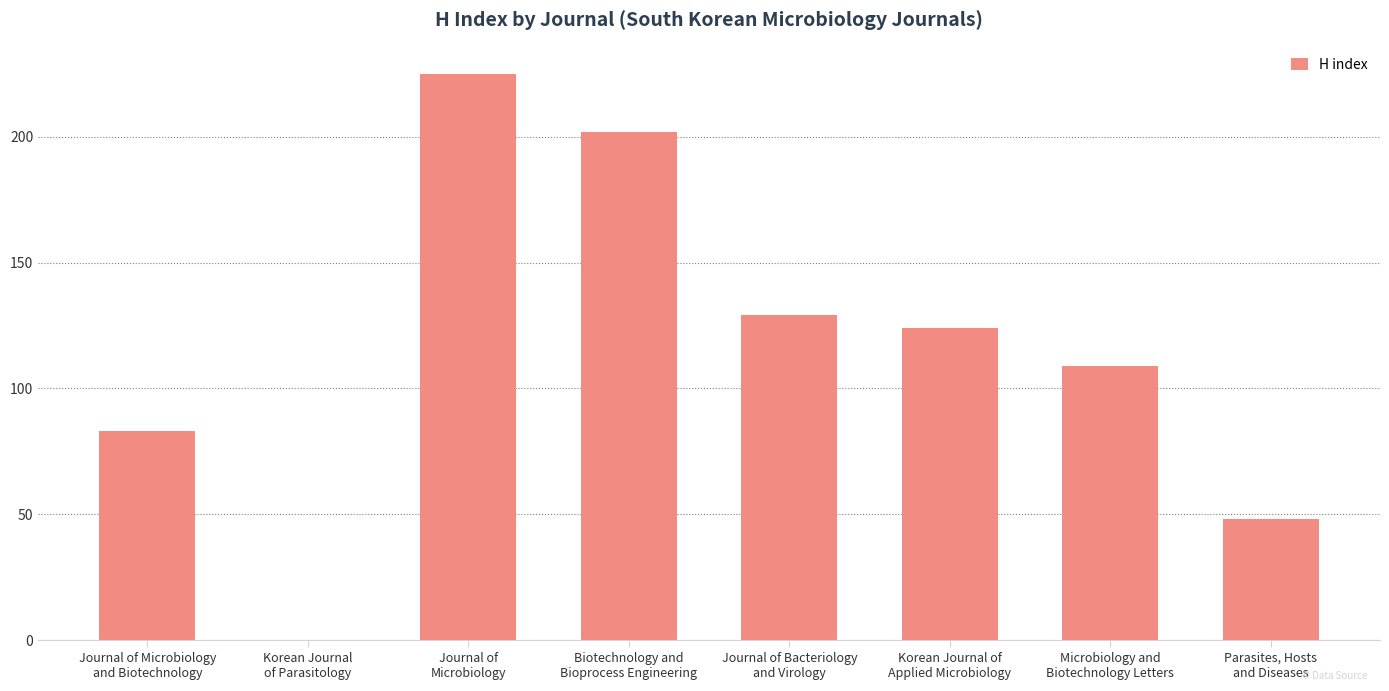

Count the number of data series in this chart.

1